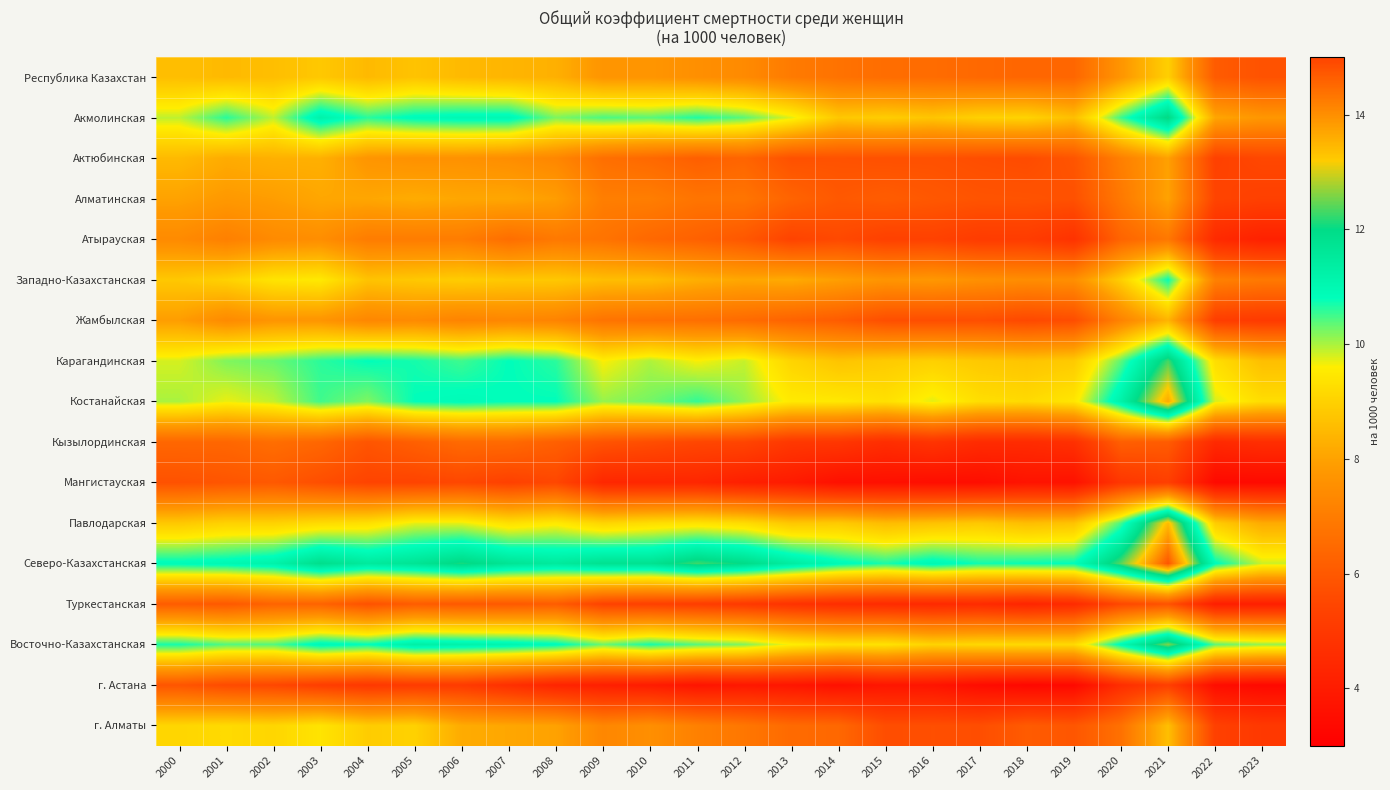

At which category is the sum across all series the highest?

2021